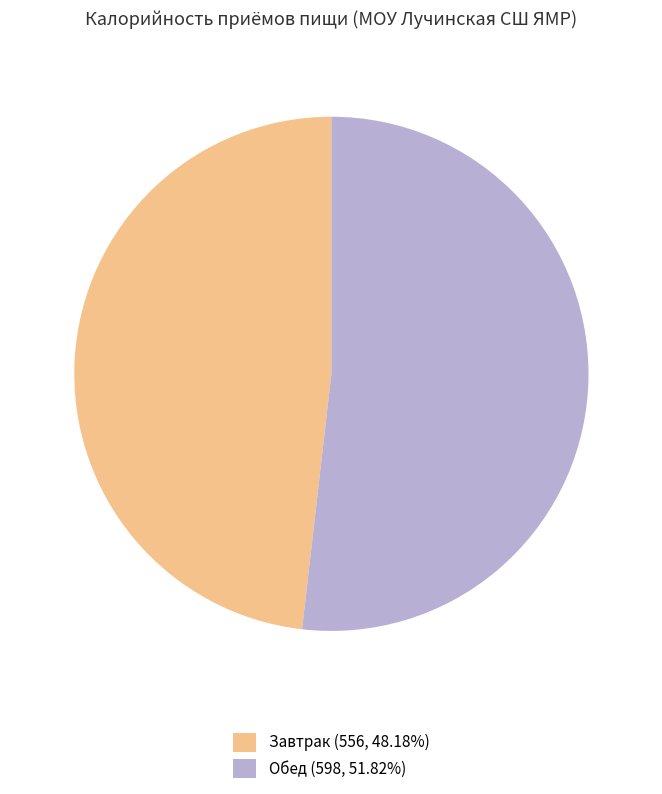

Is there any slice that represents more than half of the pie?

Yes